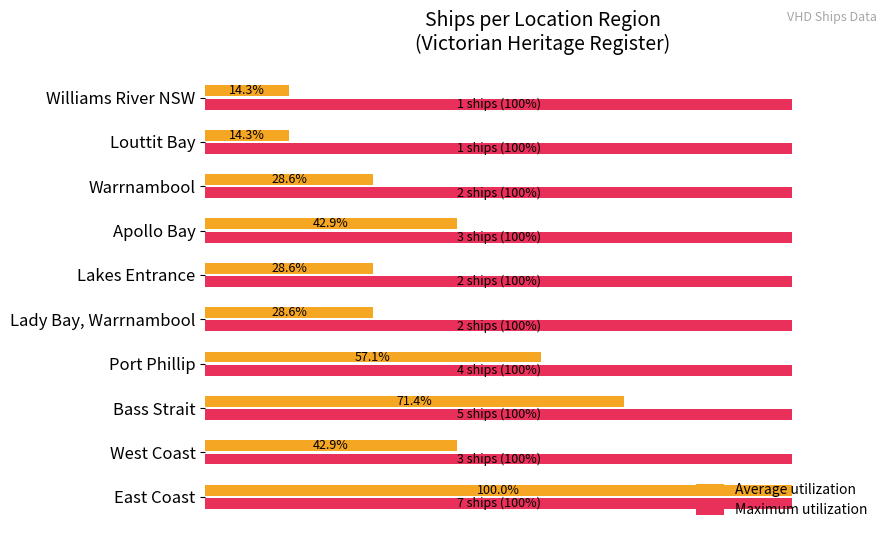

What are all the series names shown in the legend?

Average utilization, Maximum utilization